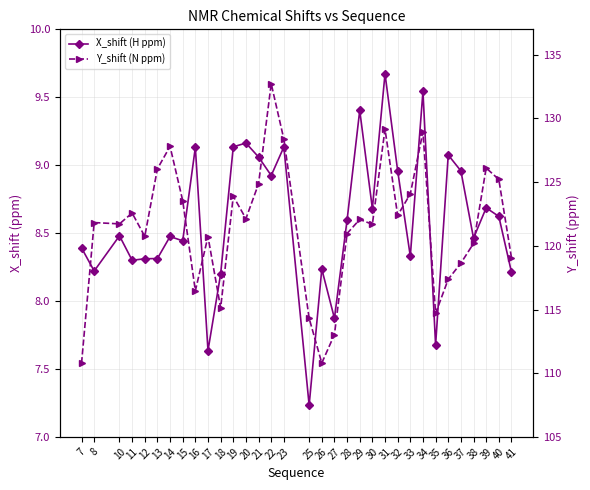

The value of X_shift (H ppm) at 34 is 9.5. True or false?

True